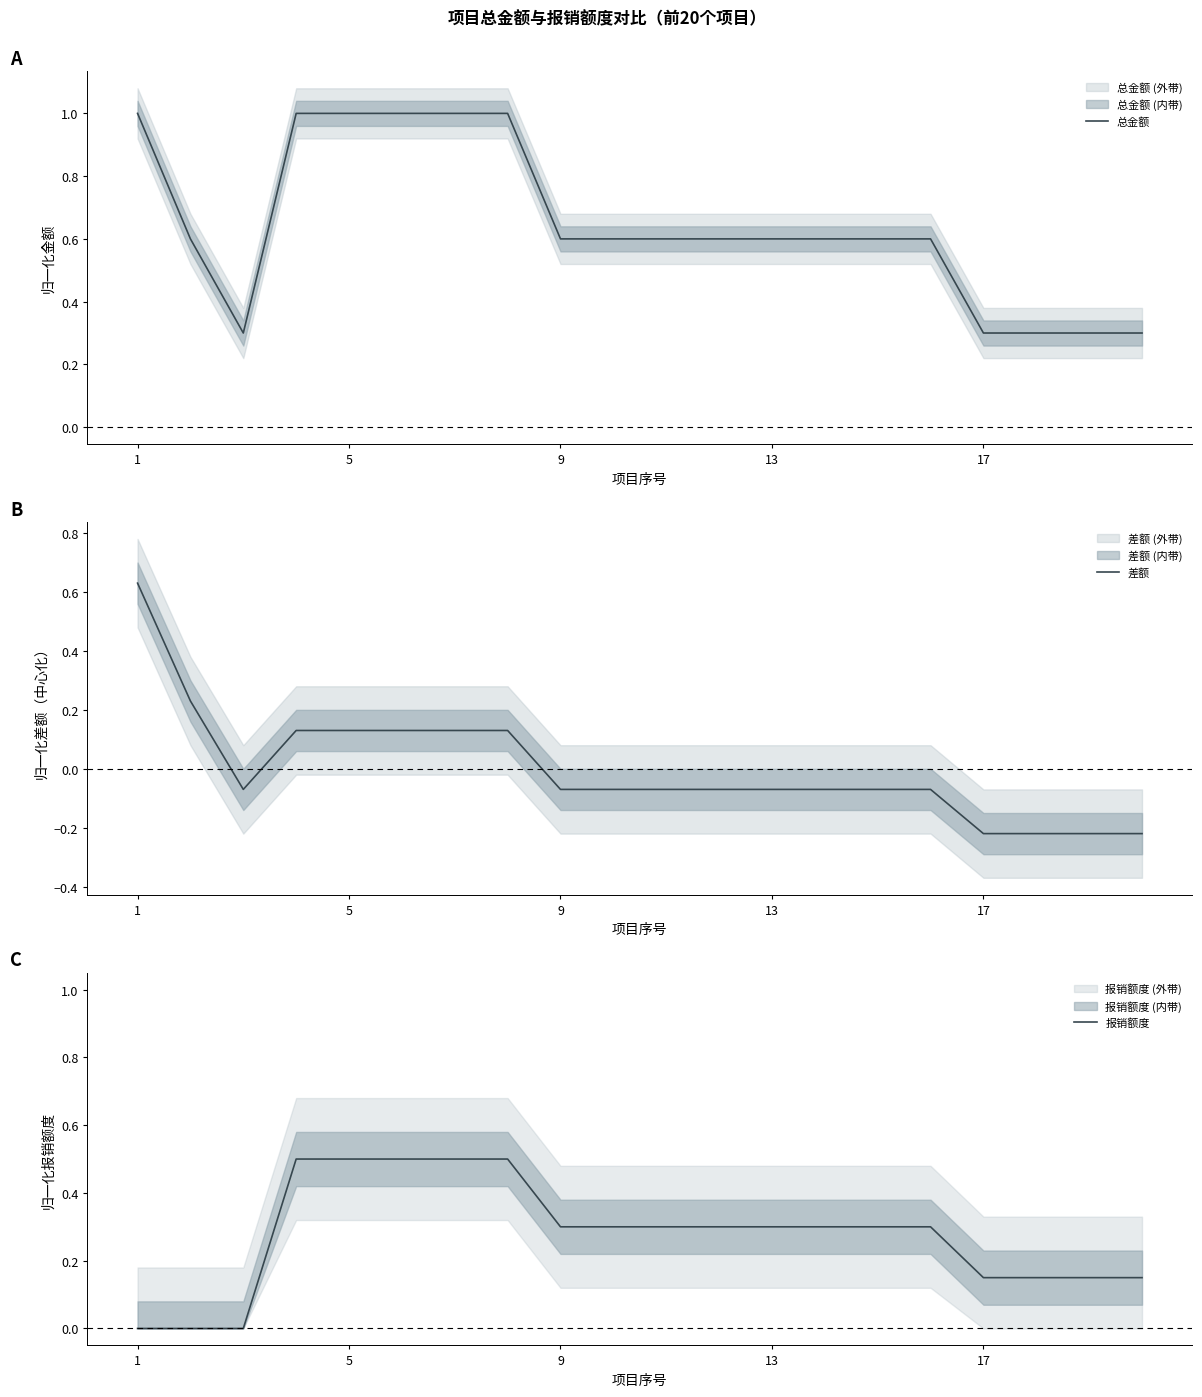

What is the maximum value for 总金额?

1.0